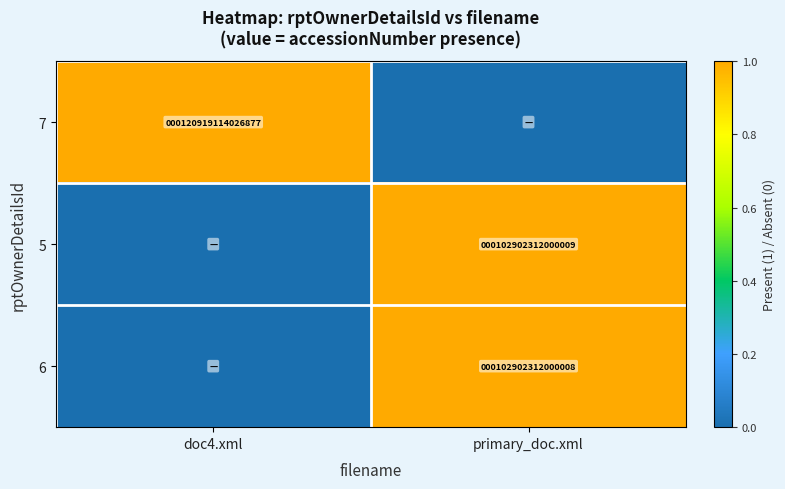

At which category does the chart reach its minimum across all series?

primary_doc.xml